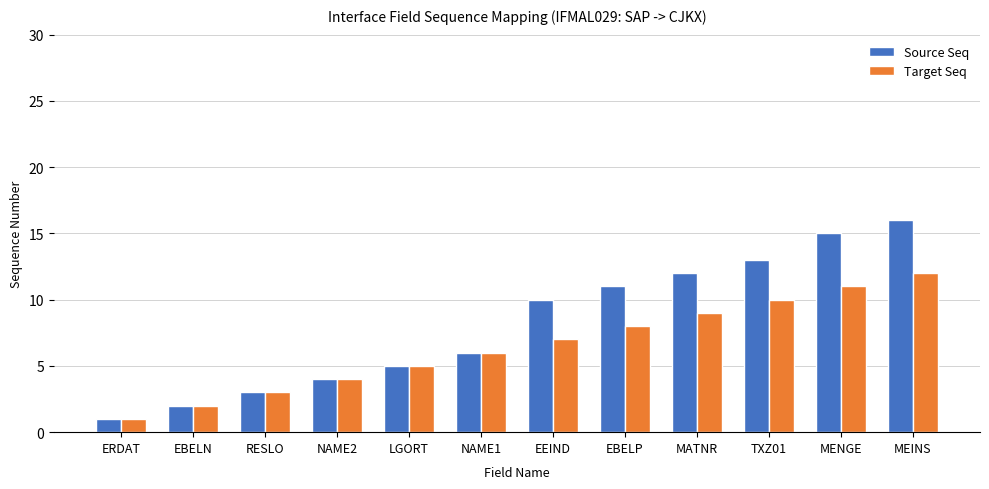

What is the average value of the Source Seq series?

8